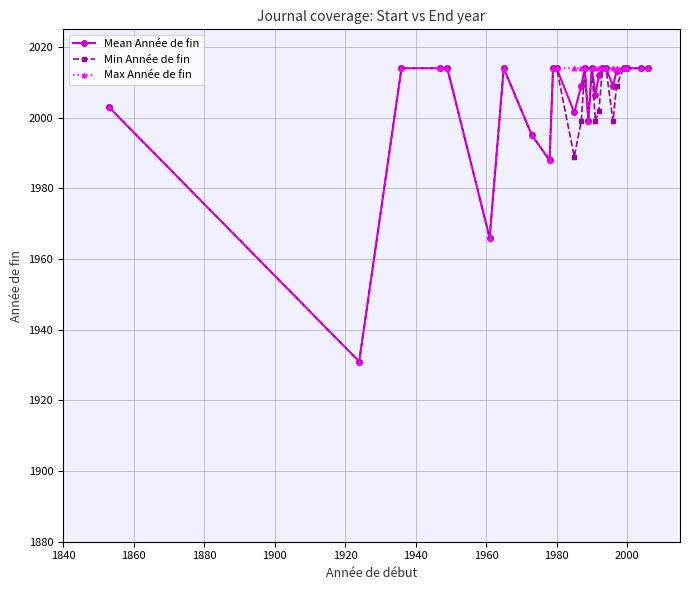

At how many categories does at least one series exceed 1946?

25